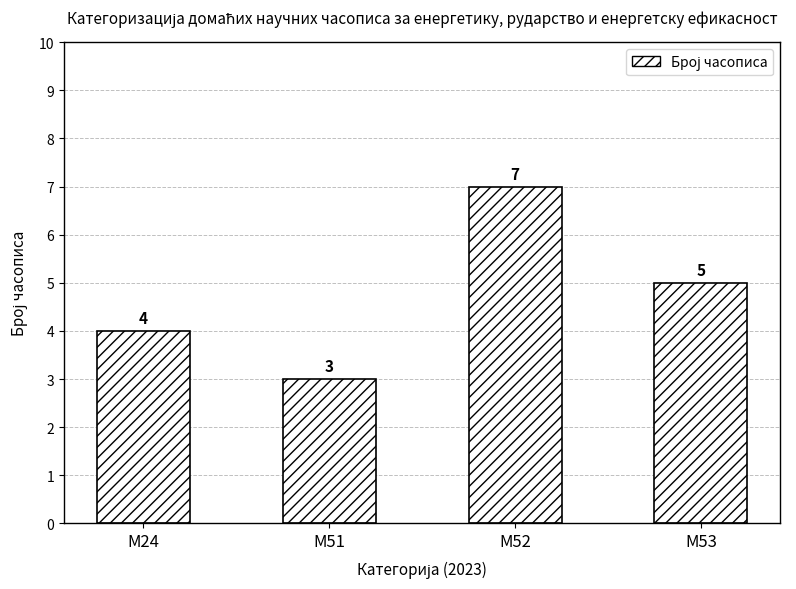

Are the bars horizontal?

No